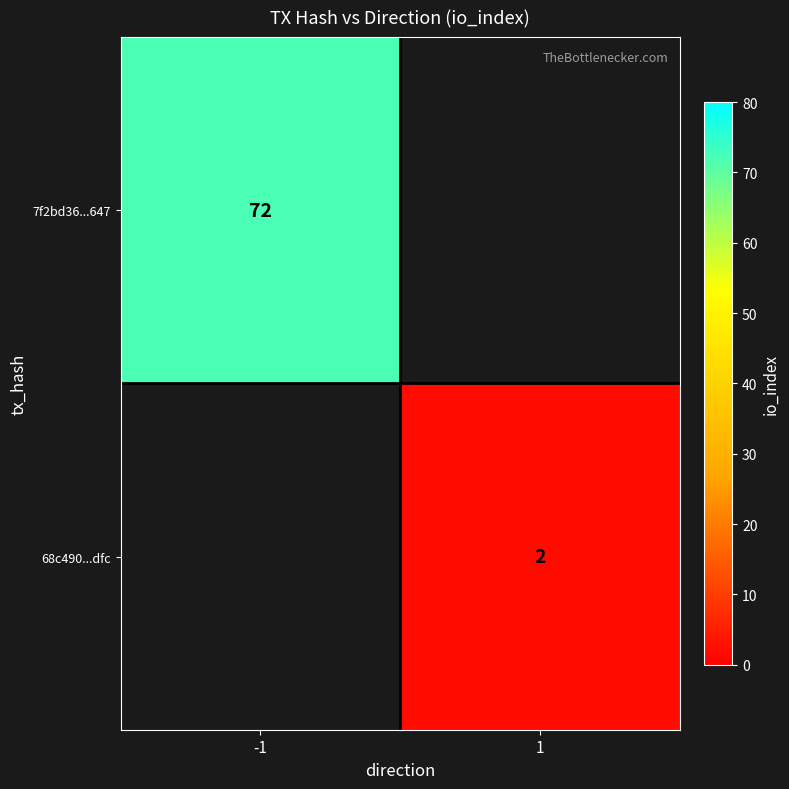

The value of 7f2bd36...647 at -1 is 72. True or false?

True